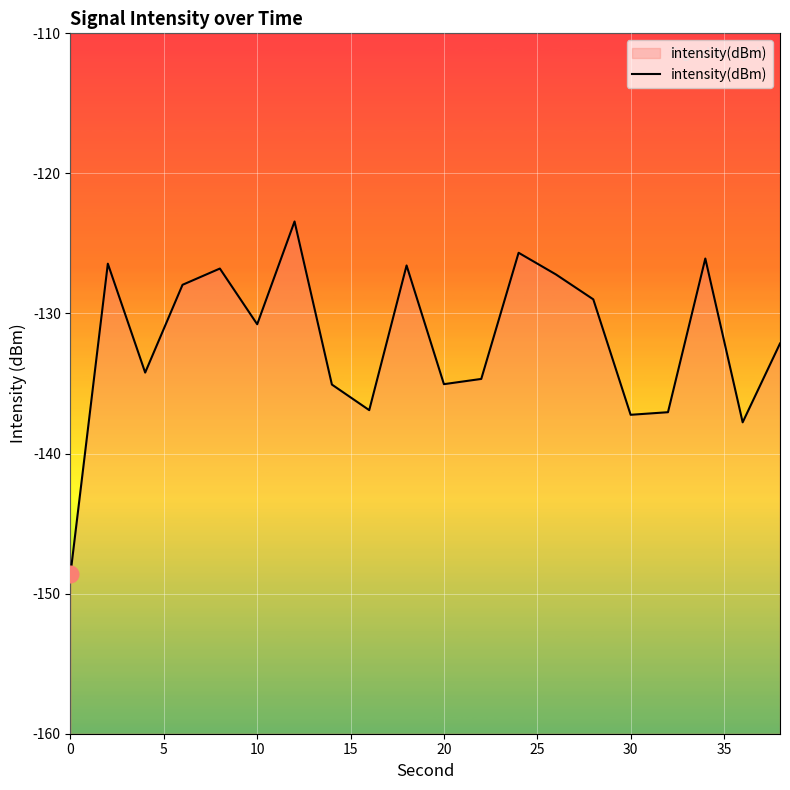

Is it true that the value at 0 is -148.6?

True